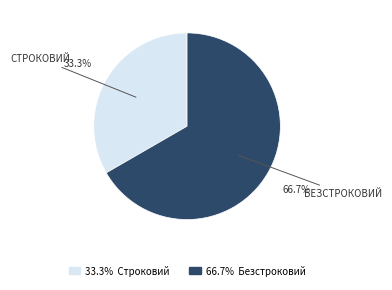

Is there a majority slice in this chart?

Yes